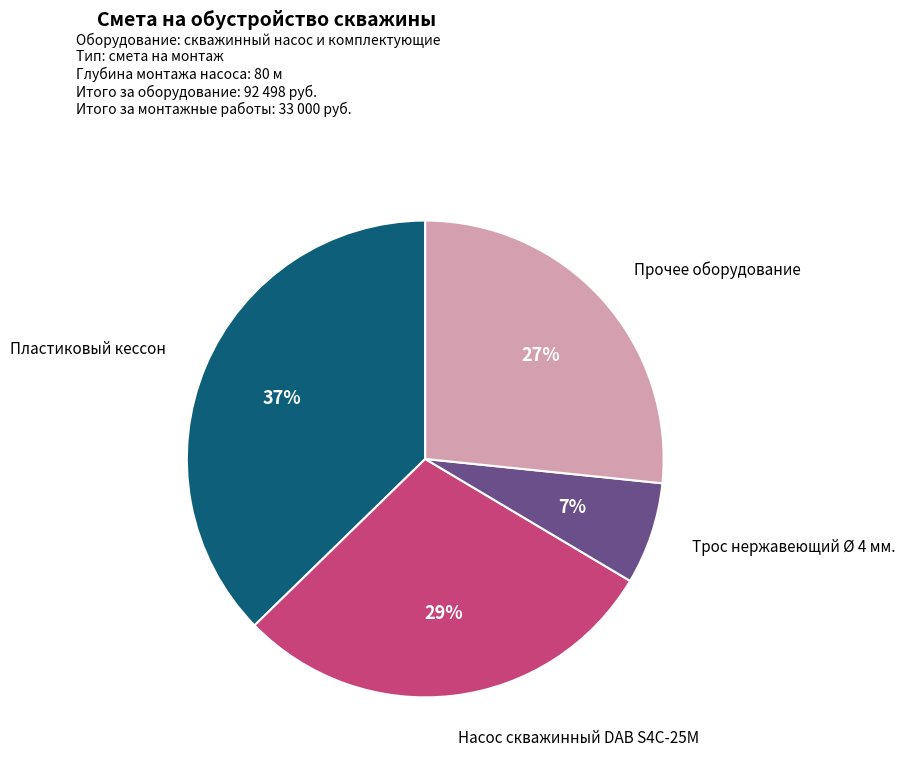

To the nearest percent, what is the difference between the largest and smallest slice percentages?

30%